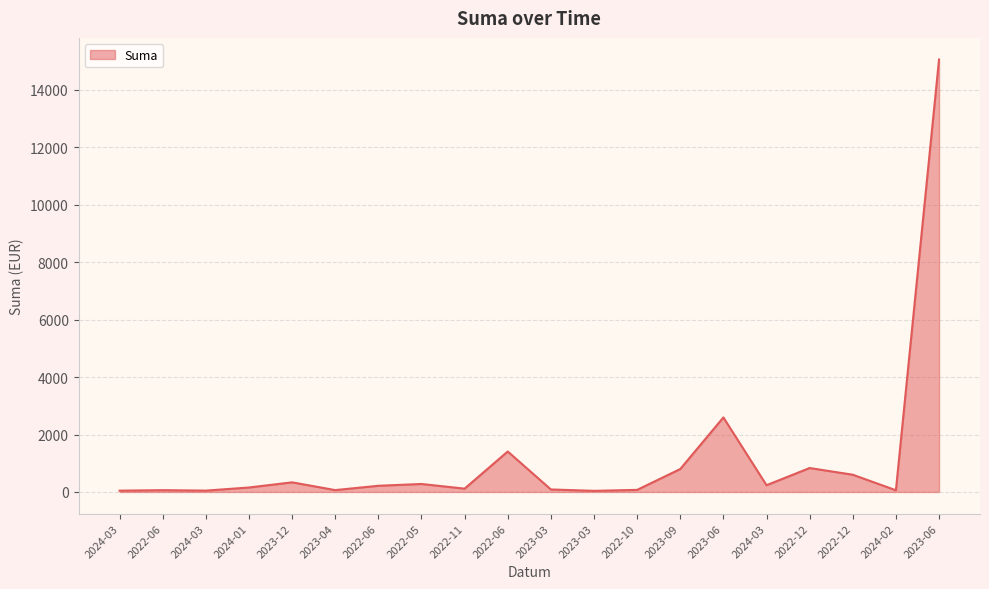

Which has a higher value, 2023-12 or 2024-02?

2023-12